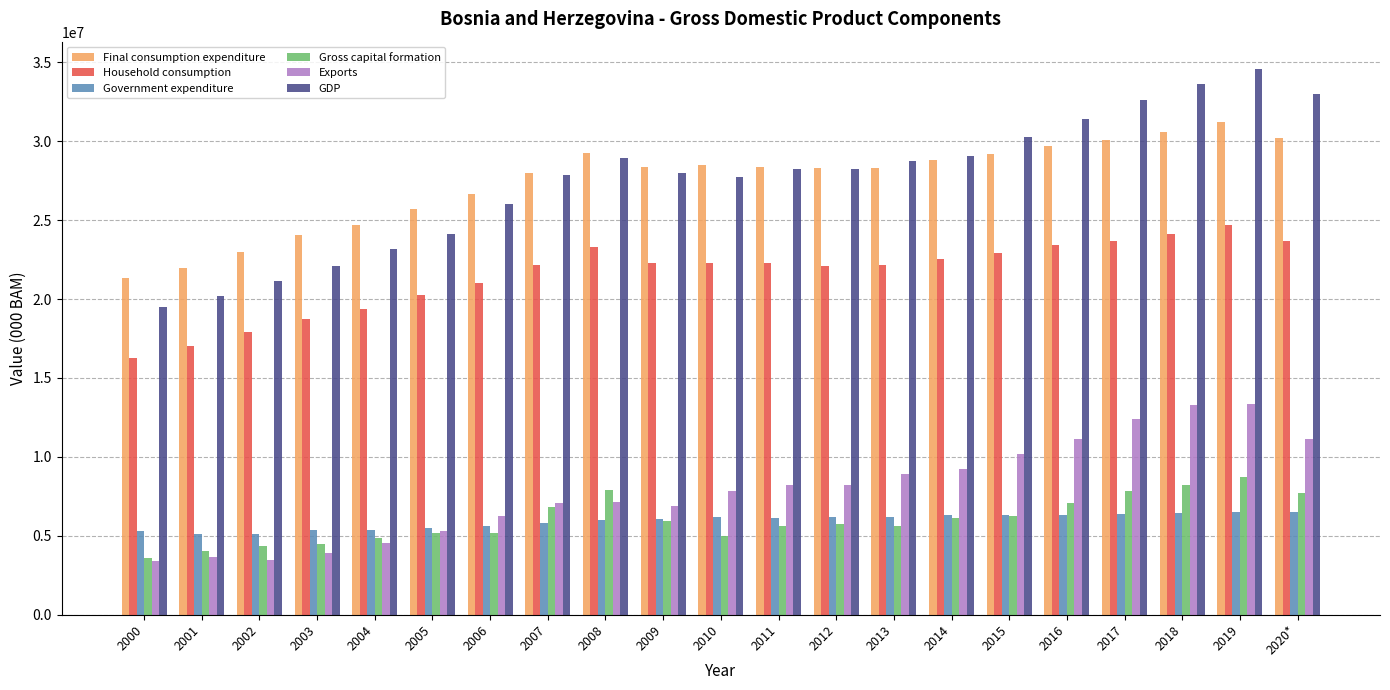

What is the difference between the maximum and second lowest values in the GDP series?

14417544.1